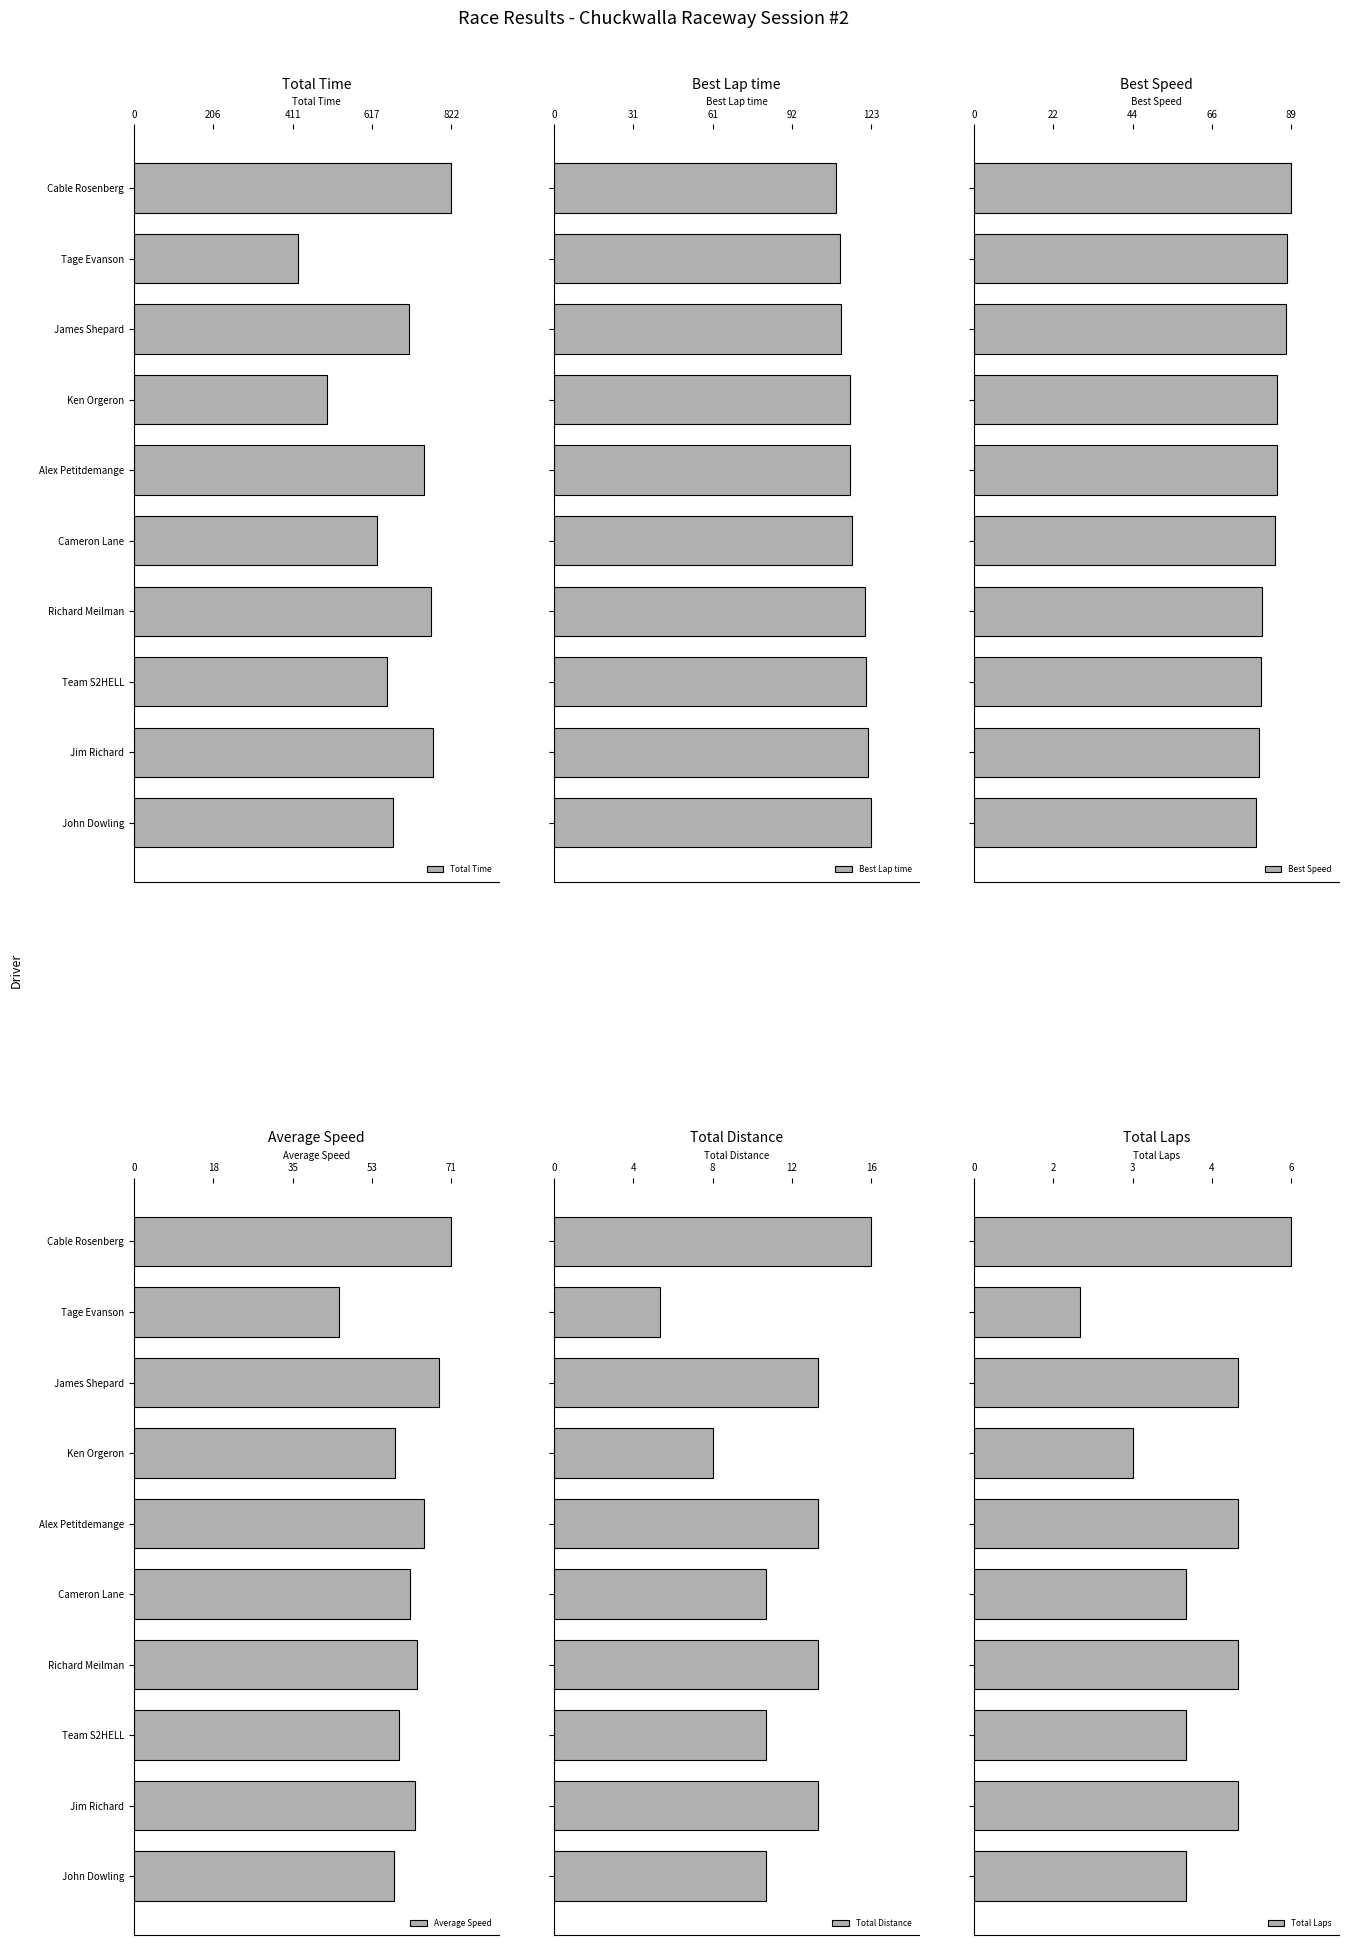

What is the average value of the Total Distance series?

11.6